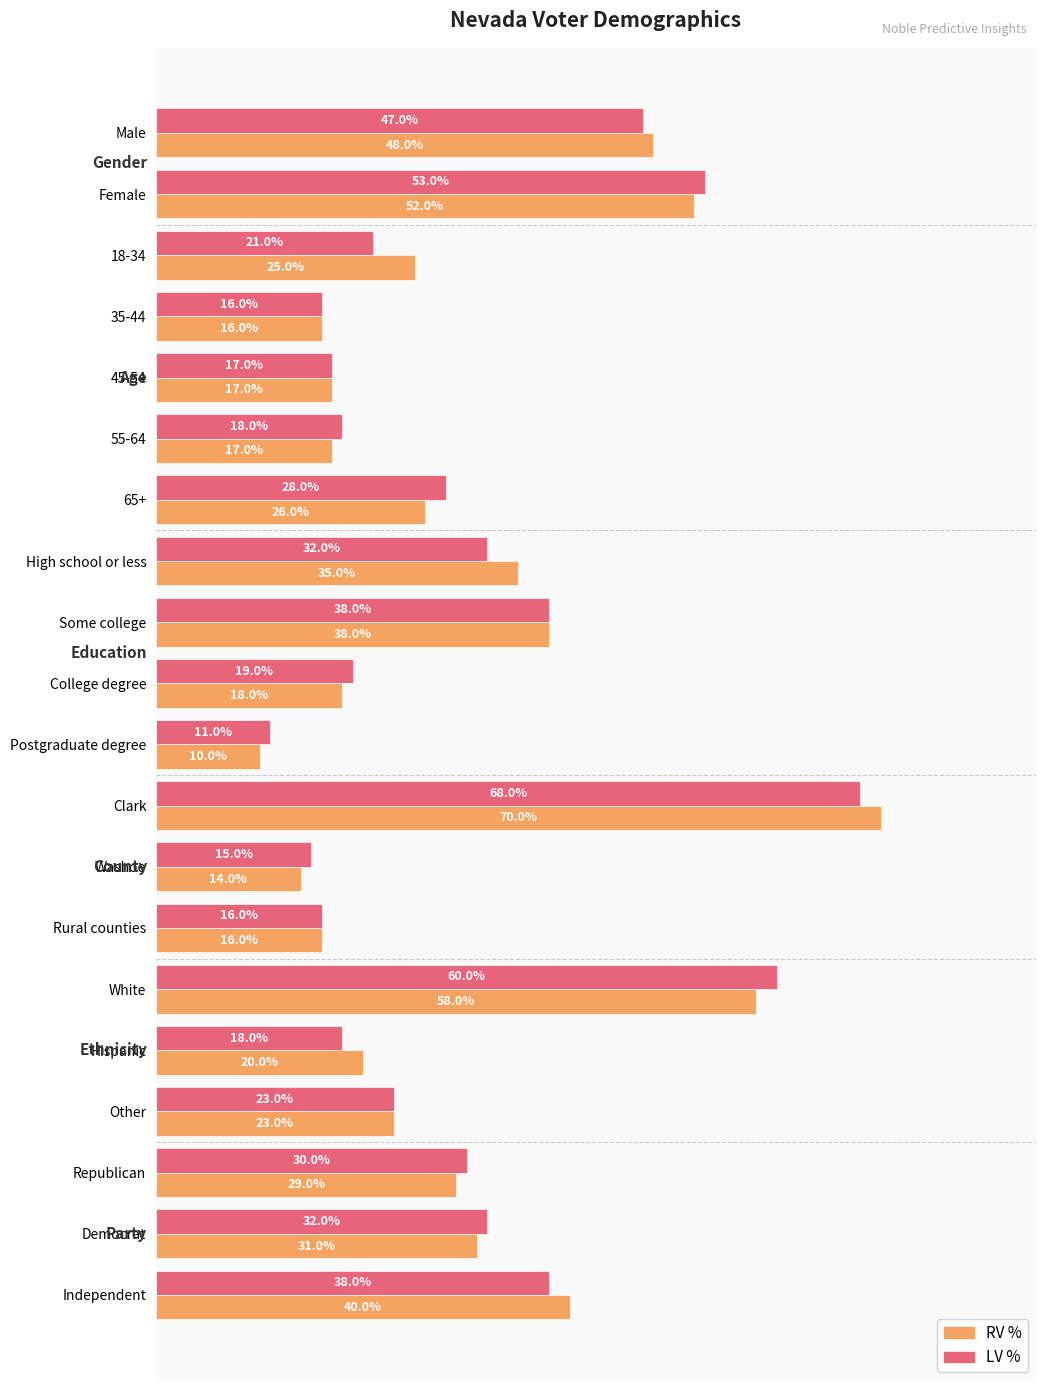

What are all the series names shown in the legend?

RV %, LV %